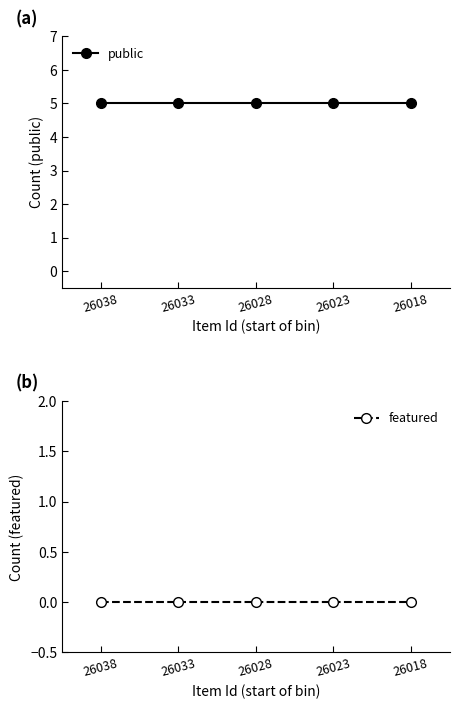

What are all the series names shown in the legend?

public, featured